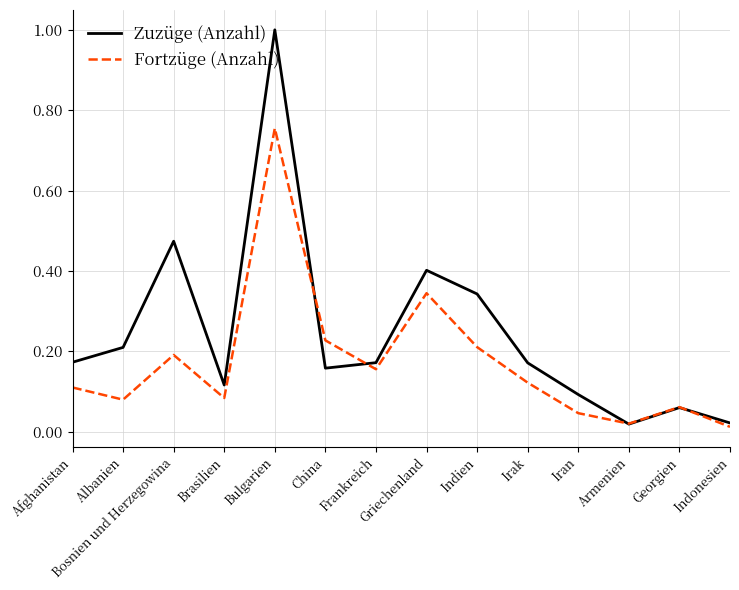

List the series in order of their overall mean, lowest first.

Fortzüge (Anzahl), Zuzüge (Anzahl)